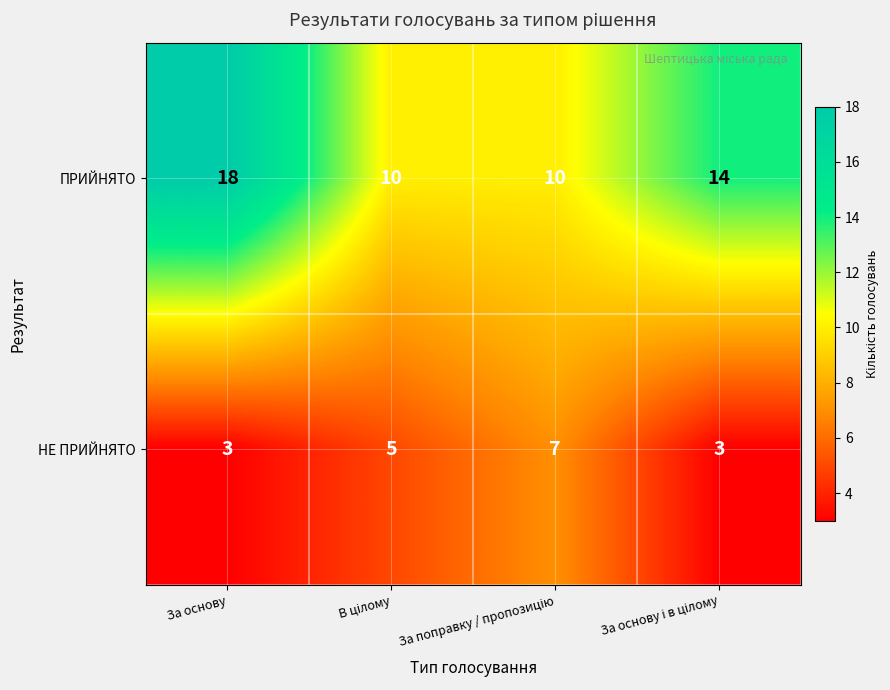

How many series are shown in this chart?

2